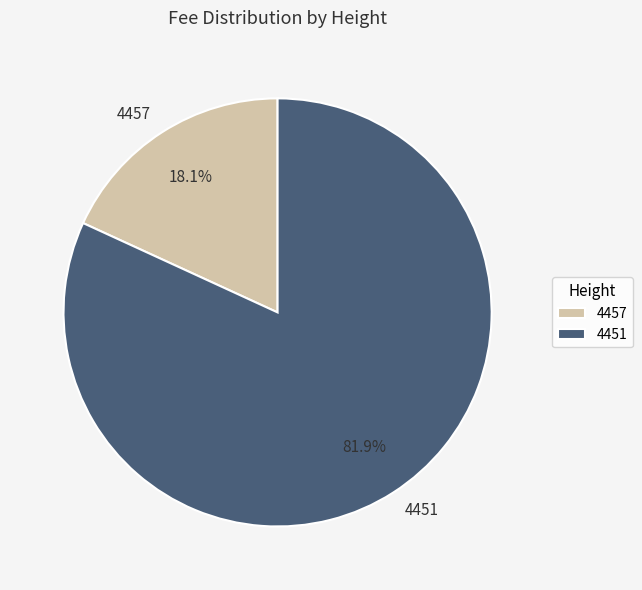

The 4457 slice represents 18% of the pie. True or false?

True